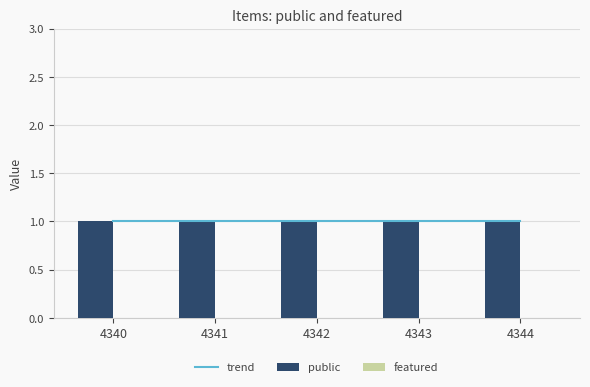

Which category has the lowest value in the public series?

4340